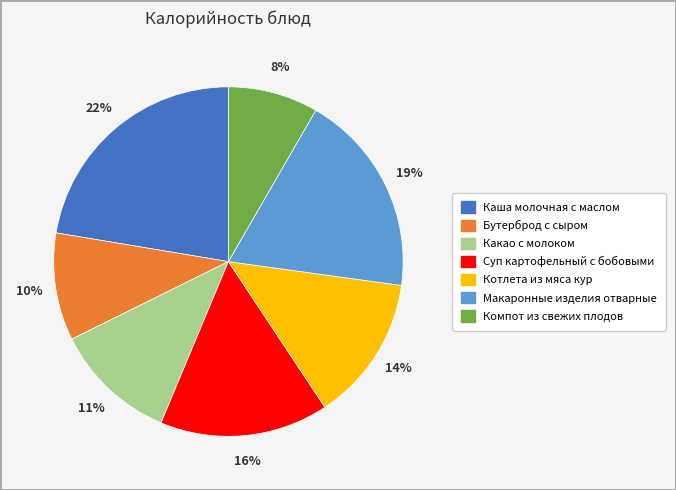

To the nearest percent, what is the difference between the largest and smallest slice percentages?

14%